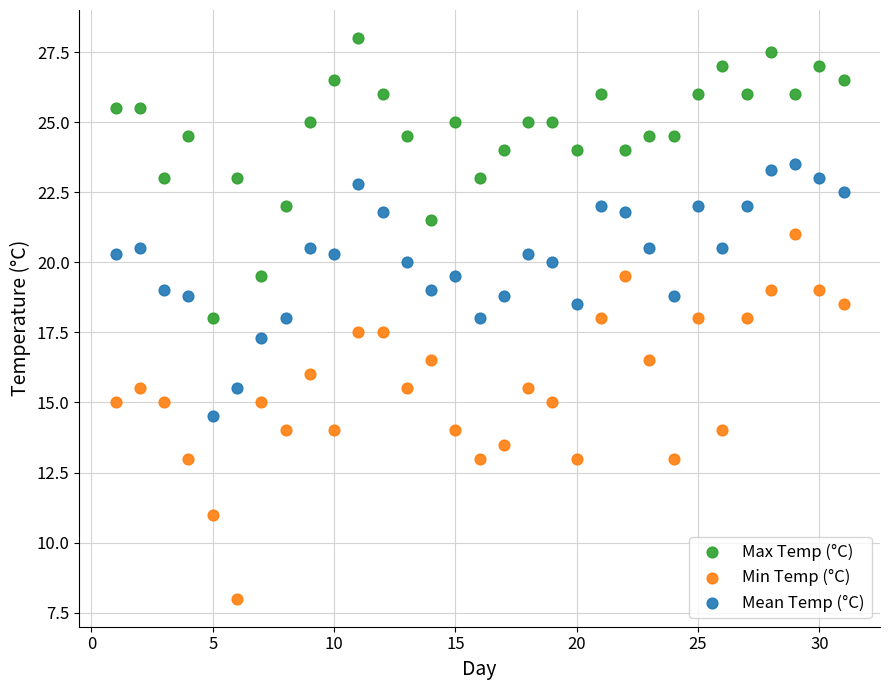

Which series contains the lowest Y value?

Min Temp (°C)